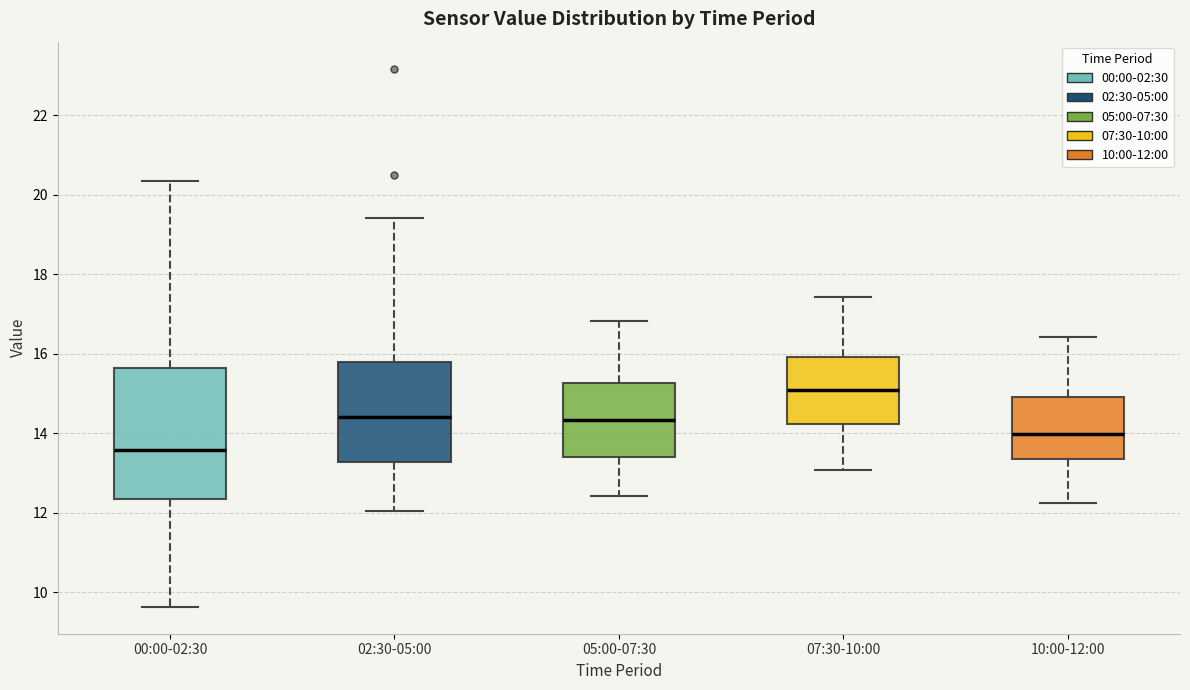

Reading left to right, read every box against the y-axis: the position of its median line, the range the box covers, and the ends of its whiskers. The values are not printed on the chart, so give them approximately, as read against the axis.

00:00-02:30: median 13.6, box 12.4 to 15.6, whiskers 9.6 to 20.4
02:30-05:00: median 14.4, box 13.2 to 15.8, whiskers 12.0 to 19.4
05:00-07:30: median 14.4, box 13.4 to 15.2, whiskers 12.4 to 16.8
07:30-10:00: median 15.0, box 14.2 to 16.0, whiskers 13.0 to 17.4
10:00-12:00: median 14.0, box 13.4 to 15.0, whiskers 12.2 to 16.4